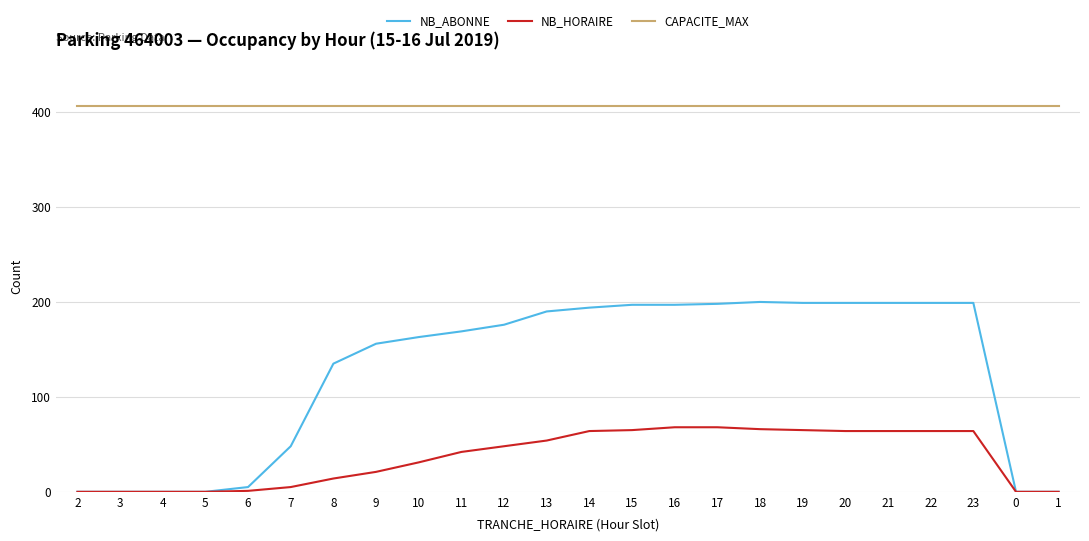

Does the chart have visible grid lines?

Yes